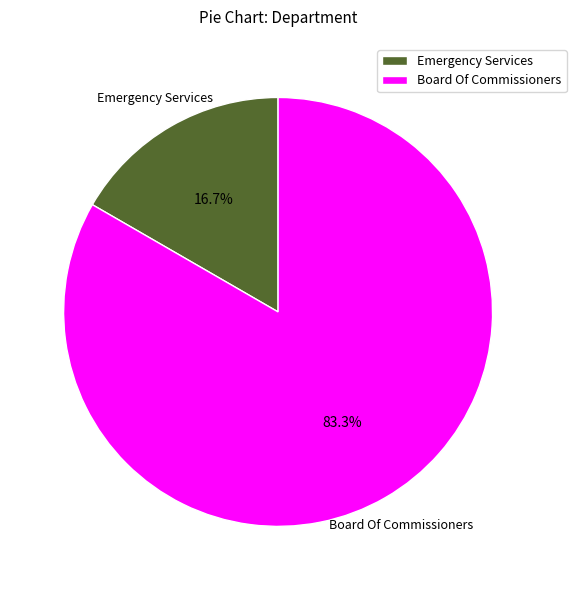

How many segments does this pie chart have?

2